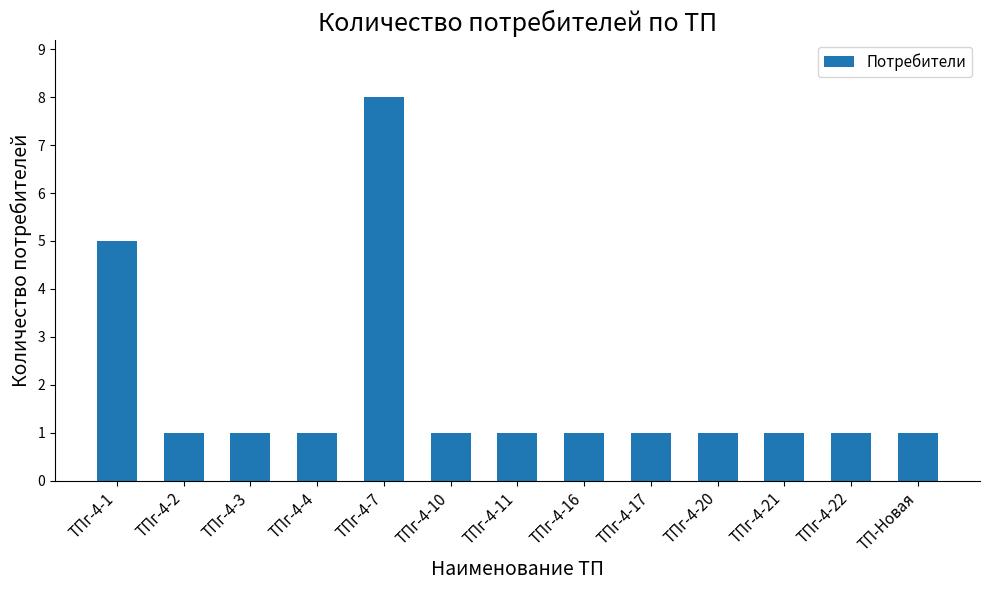

Reading left to right, extract all data points from this chart.

5	1	1	1	8	1	1	1	1	1	1	1	1